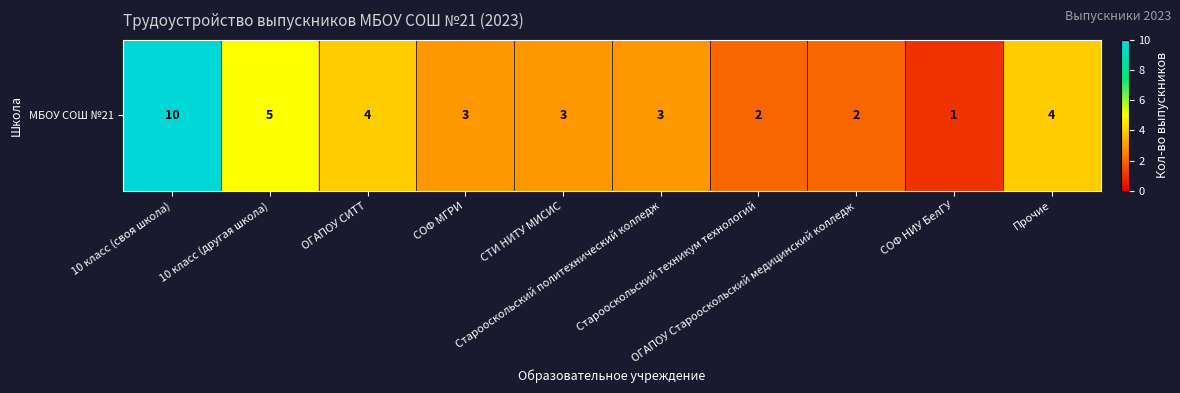

How many values are below 3?

3